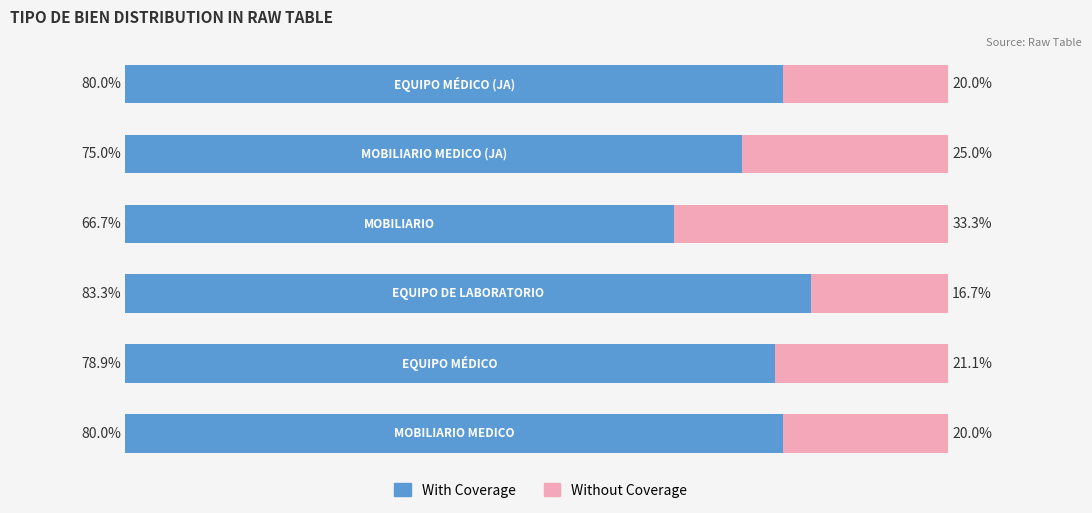

Which series reaches the maximum Y coordinate?

With Coverage